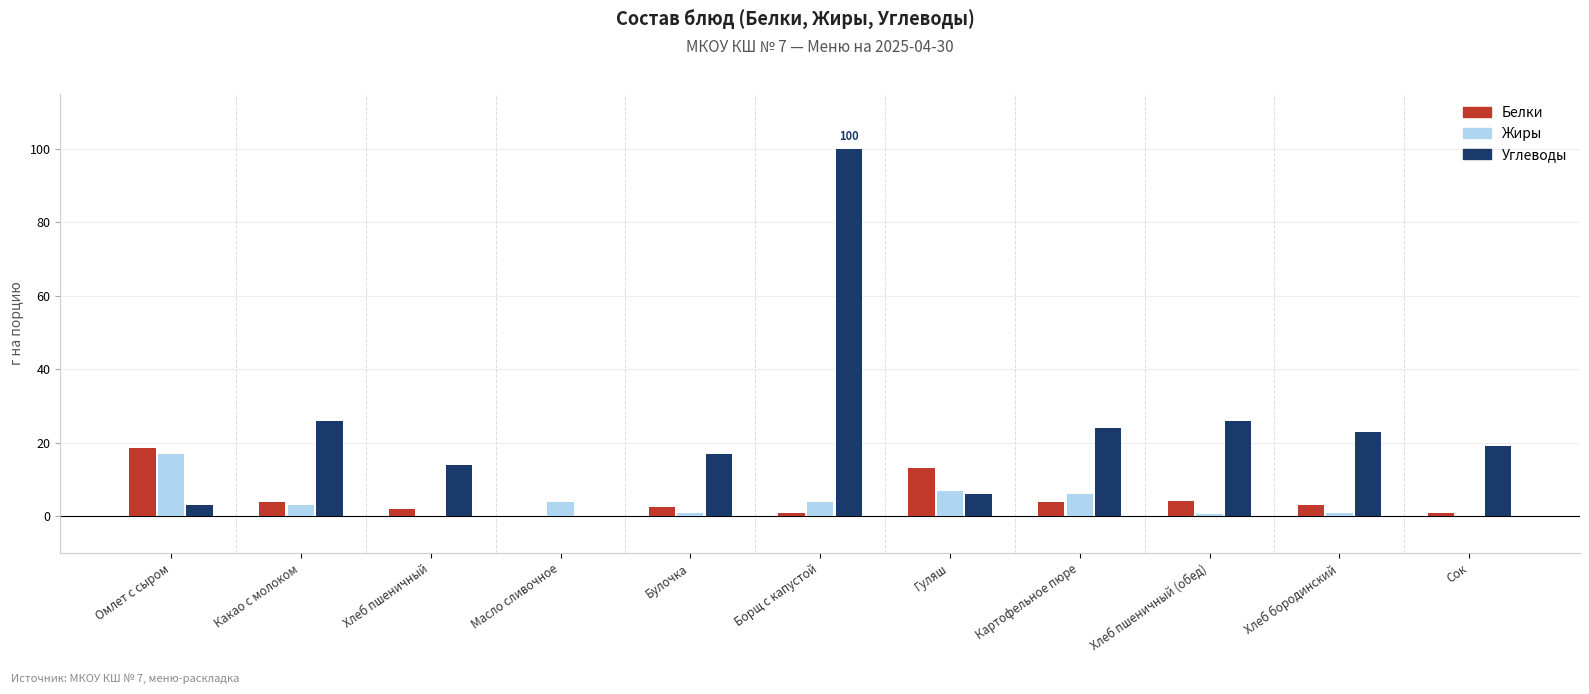

What is the maximum value shown in the chart?

100.0